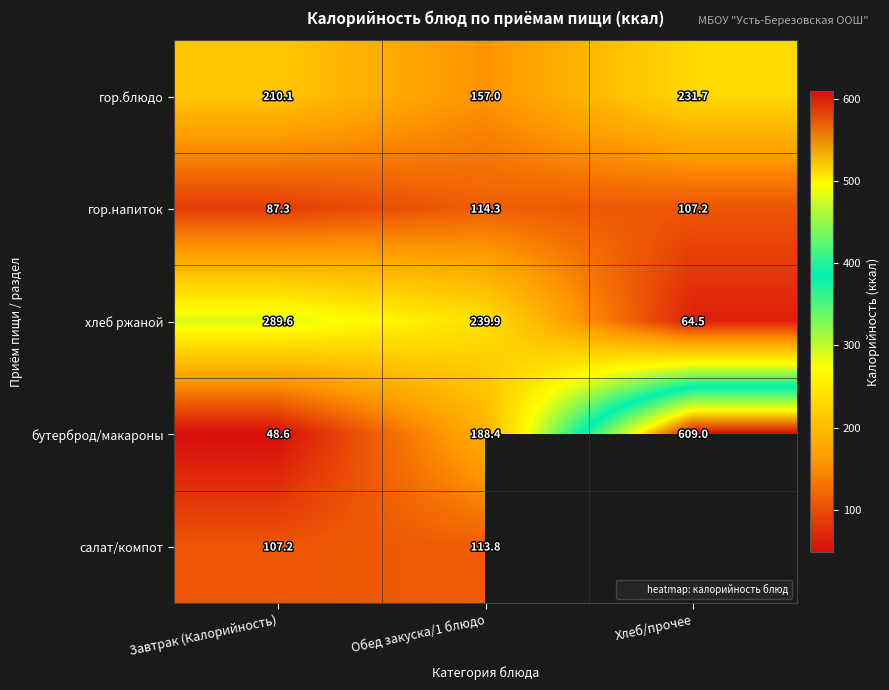

Rank the categories by хлеб ржаной value from lowest to highest.

Хлеб/прочее, Обед закуска/1 блюдо, Завтрак (Калорийность)